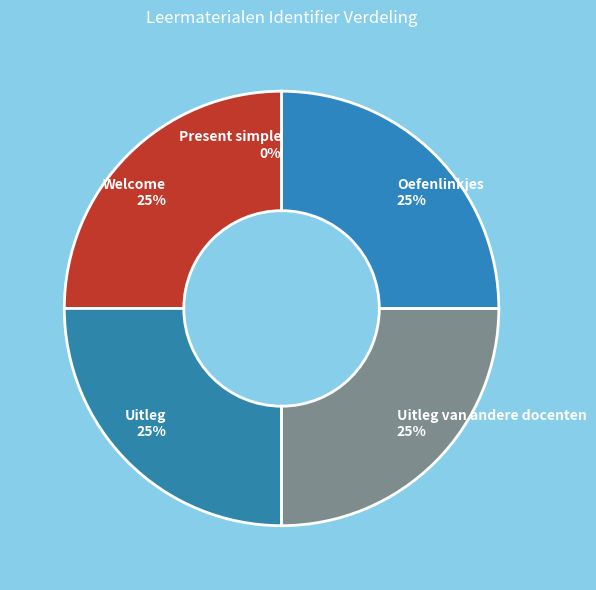

Is it true that Welcome is 25% of the pie?

True